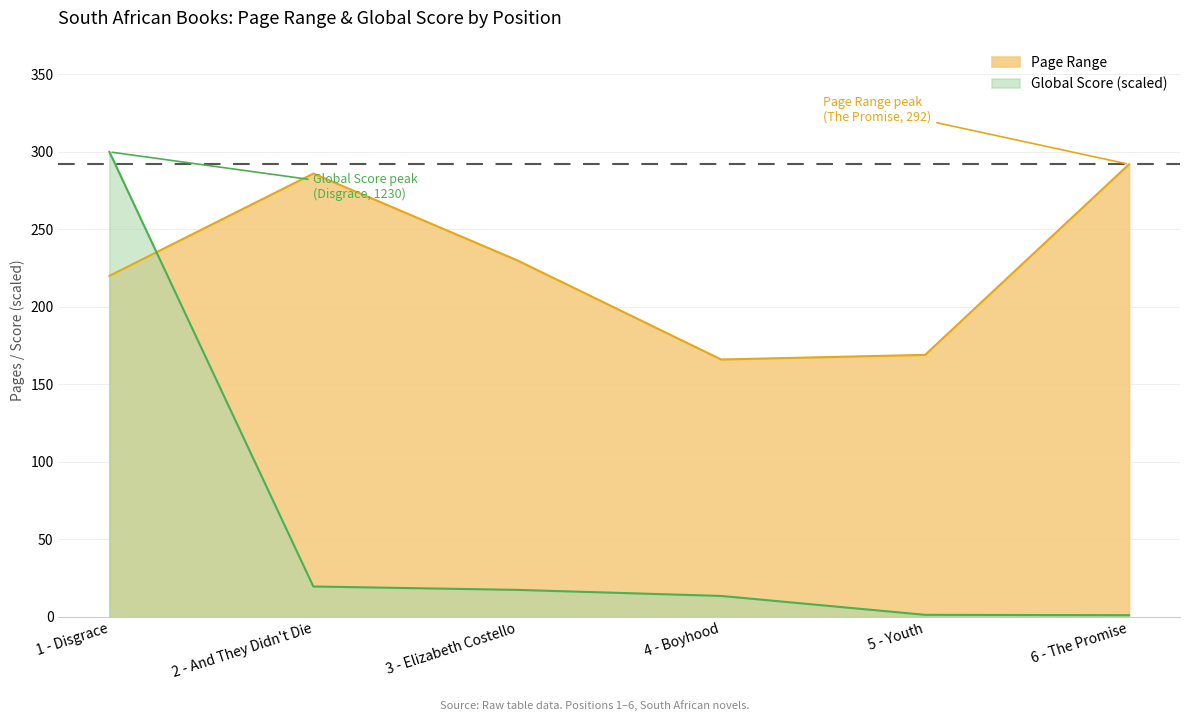

True or false: Global Score has more than 0 interior local peaks.

False